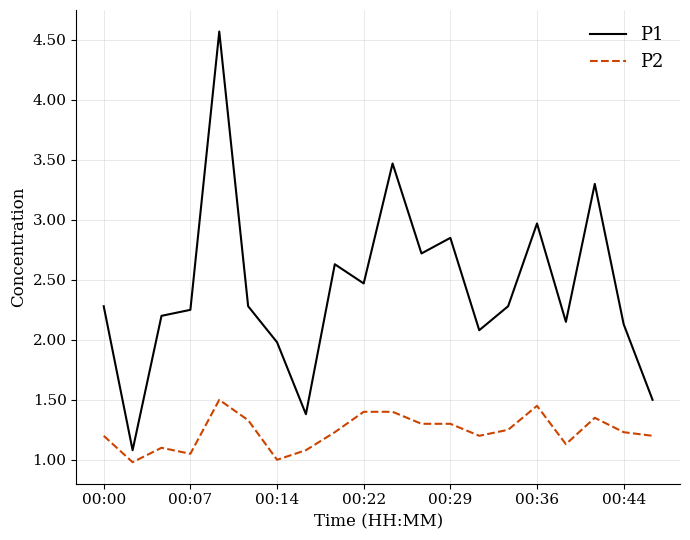

What is the average value of the P1 series?

2.4